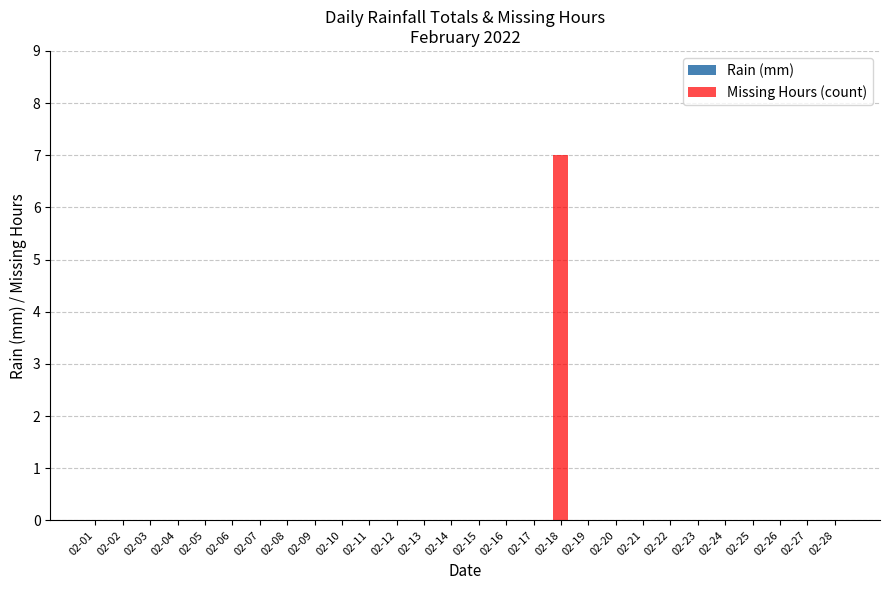

What is the greatest value displayed?

7